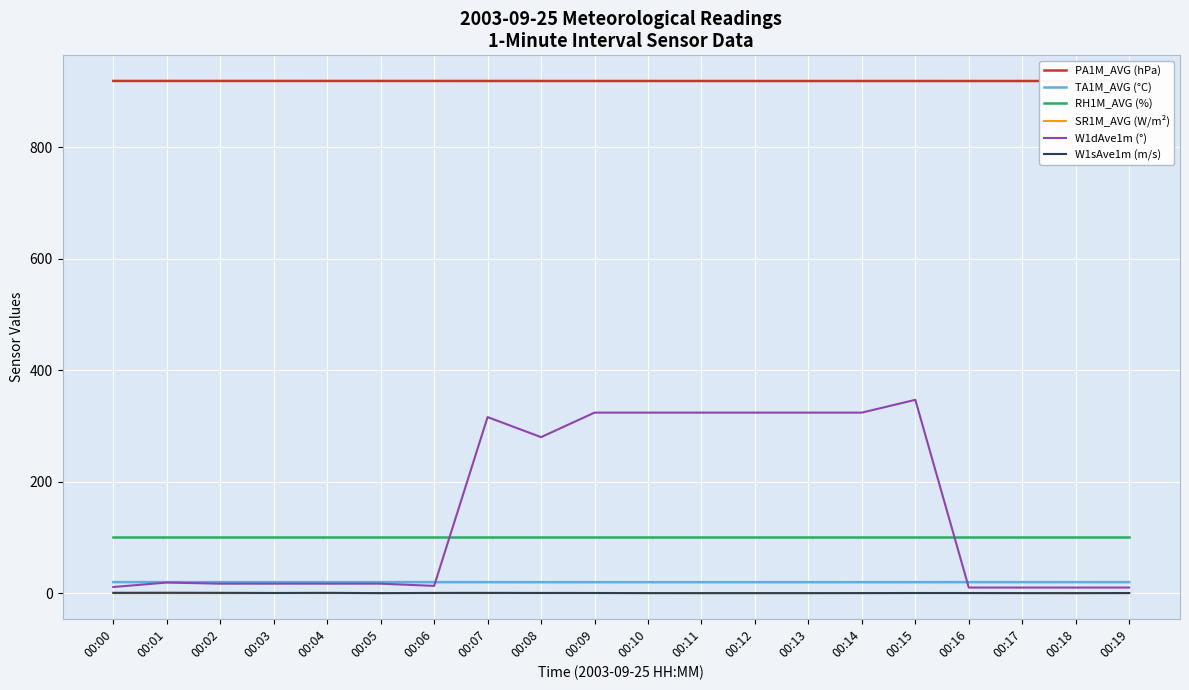

True or false: PA1M_AVG (hPa) has more than 0 interior local peaks.

True